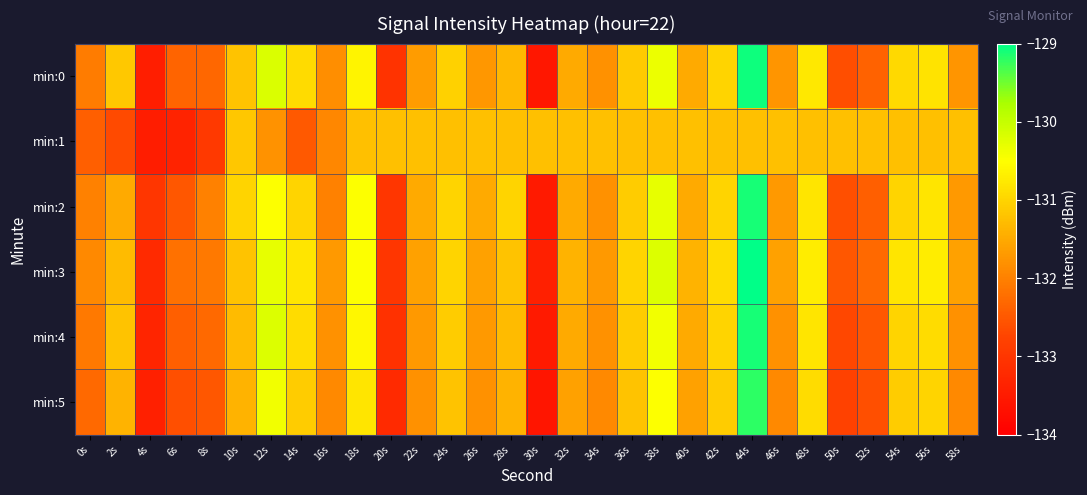

At how many categories does at least one series exceed -133?

29